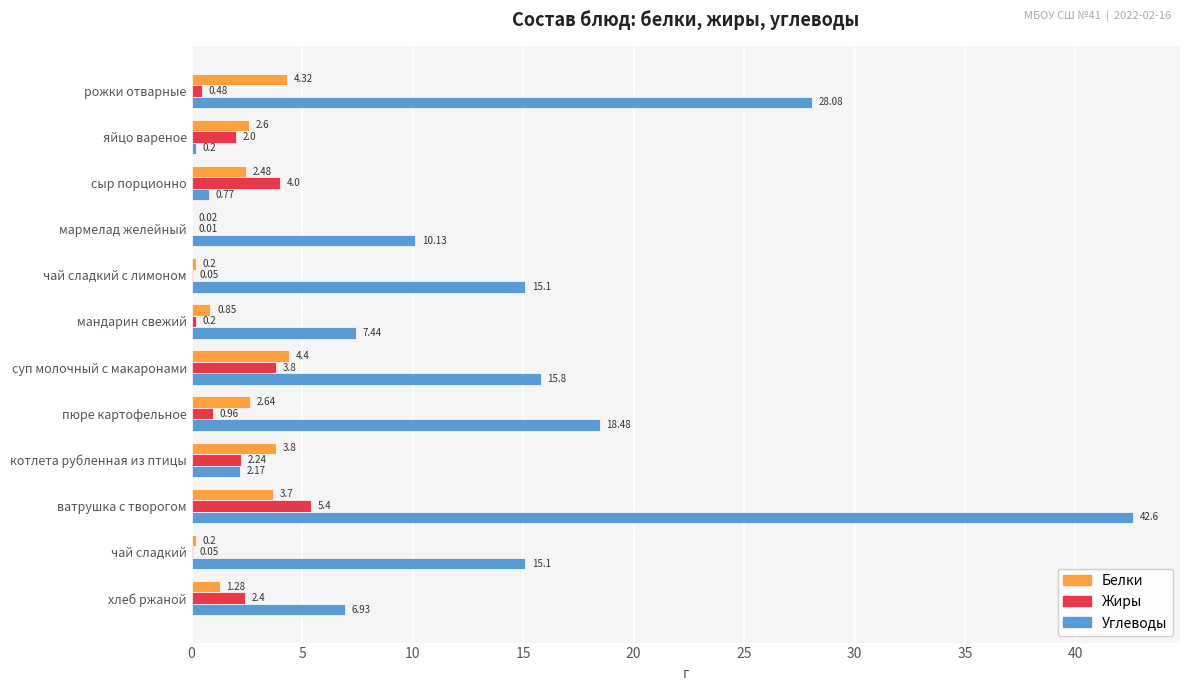

What is the total value across all series at ватрушка с творогом?

51.7